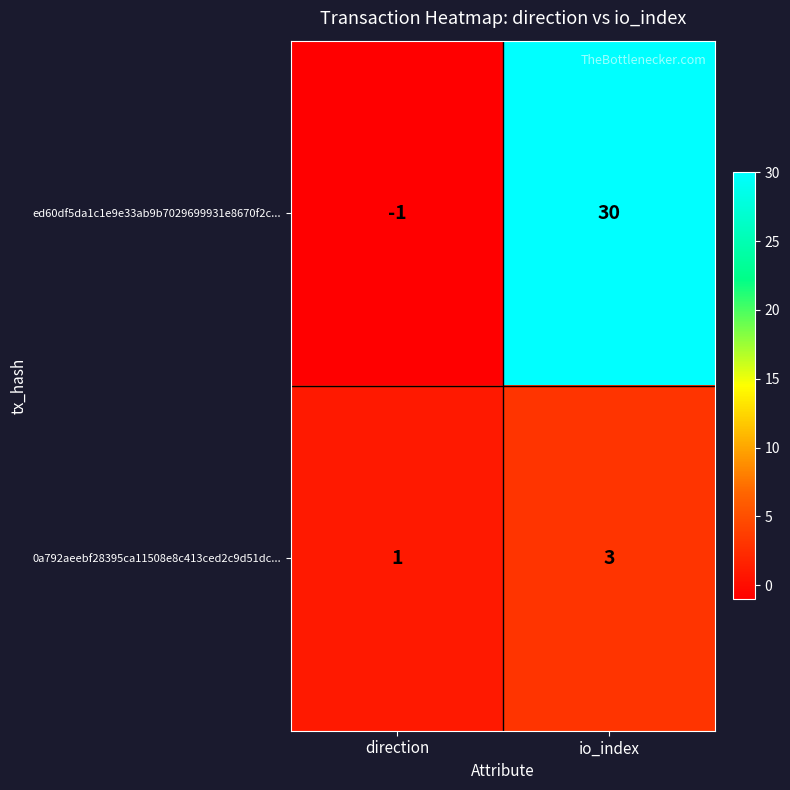

Which series has the largest total across all categories?

ed60df5da1c1e9e33ab9b7029699931e8670f2c...